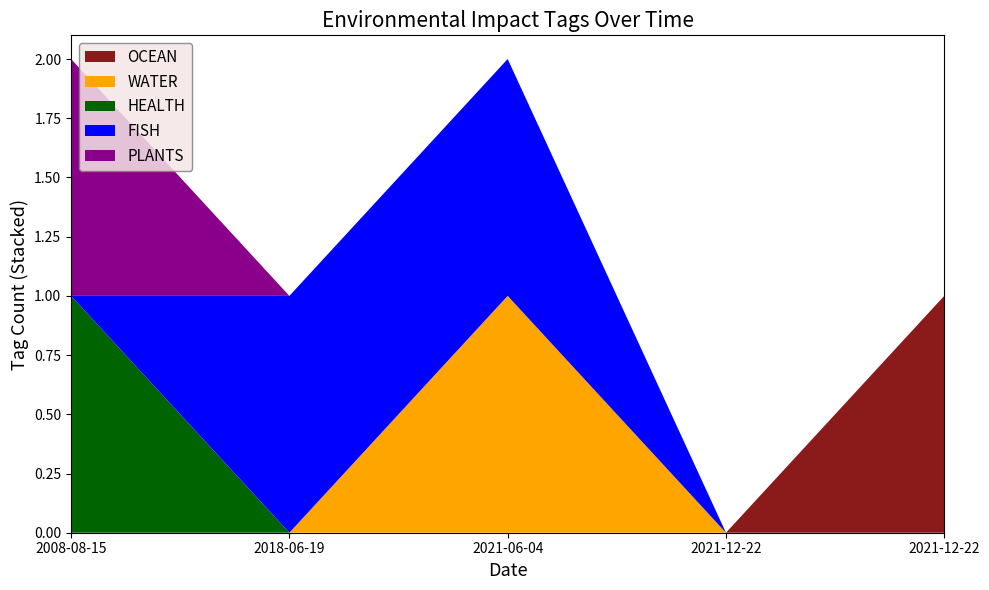

Reading left to right, extract all data points from this chart.

OCEAN: 0	0	0	0	1
WATER: 0	0	1	0	0
HEALTH: 1	0	0	0	0
FISH: 0	1	1	0	0
PLANTS: 1	0	0	0	0